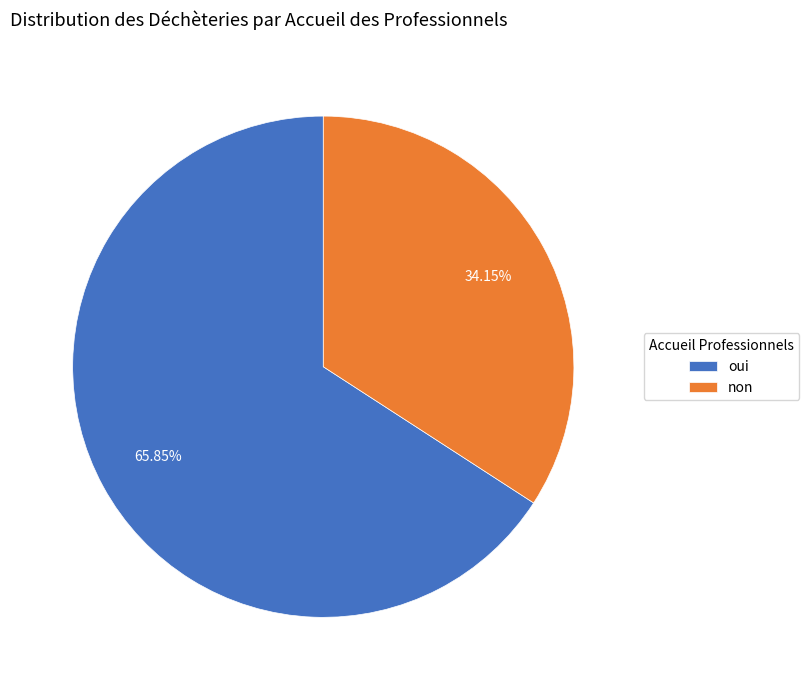

Which slice is the smallest?

non